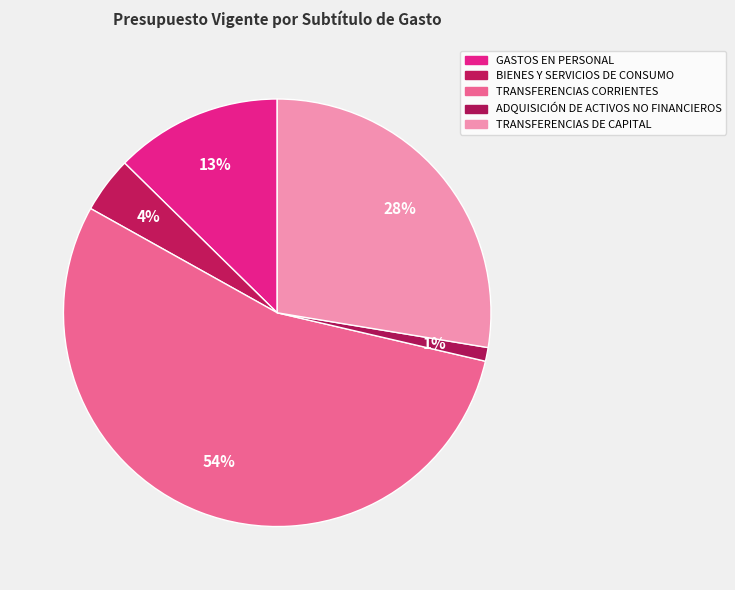

To the nearest percent, what percentage of the pie is TRANSFERENCIAS CORRIENTES?

54%